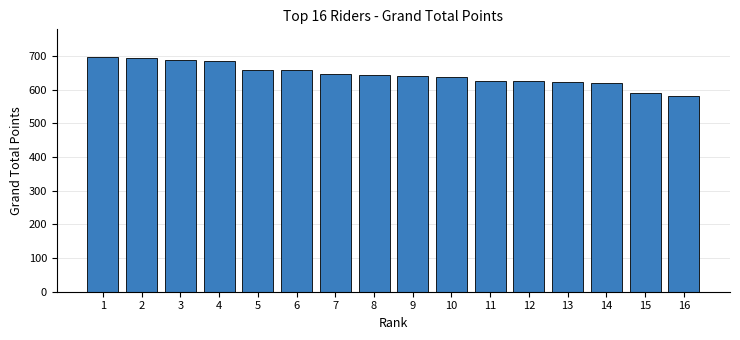

What value does the data have at 8, to the nearest 10?

640